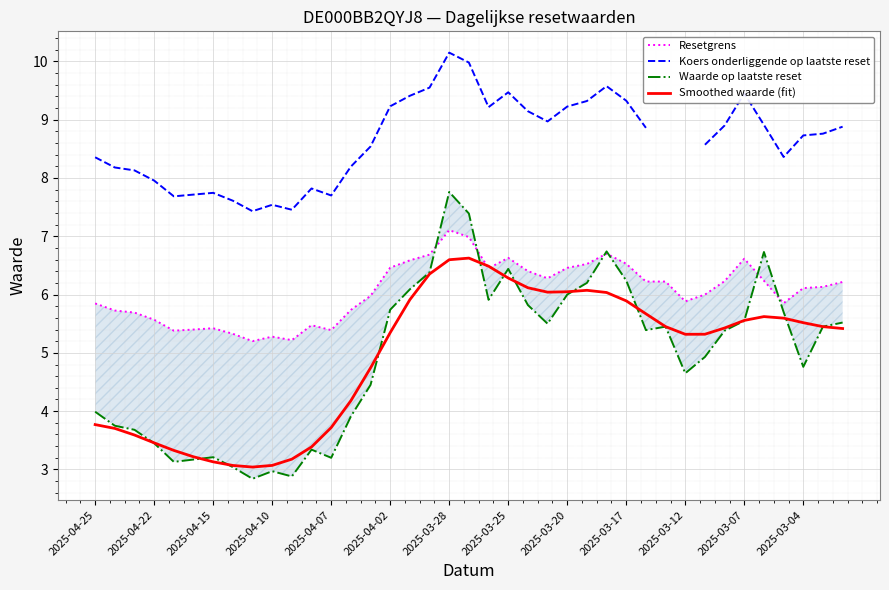

Is this an area chart (filled region under the line)?

No